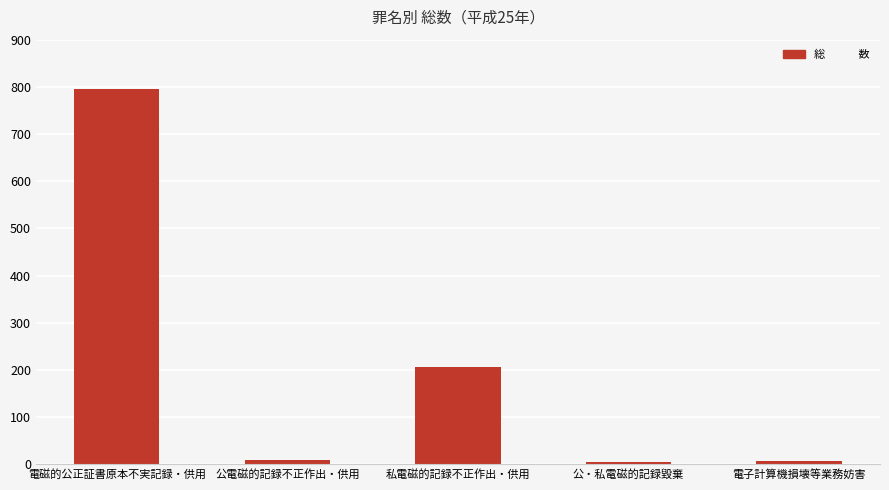

What is the change in value from 公電磁的記録不正作出・供用 to 公・私電磁的記録毀棄?

-6